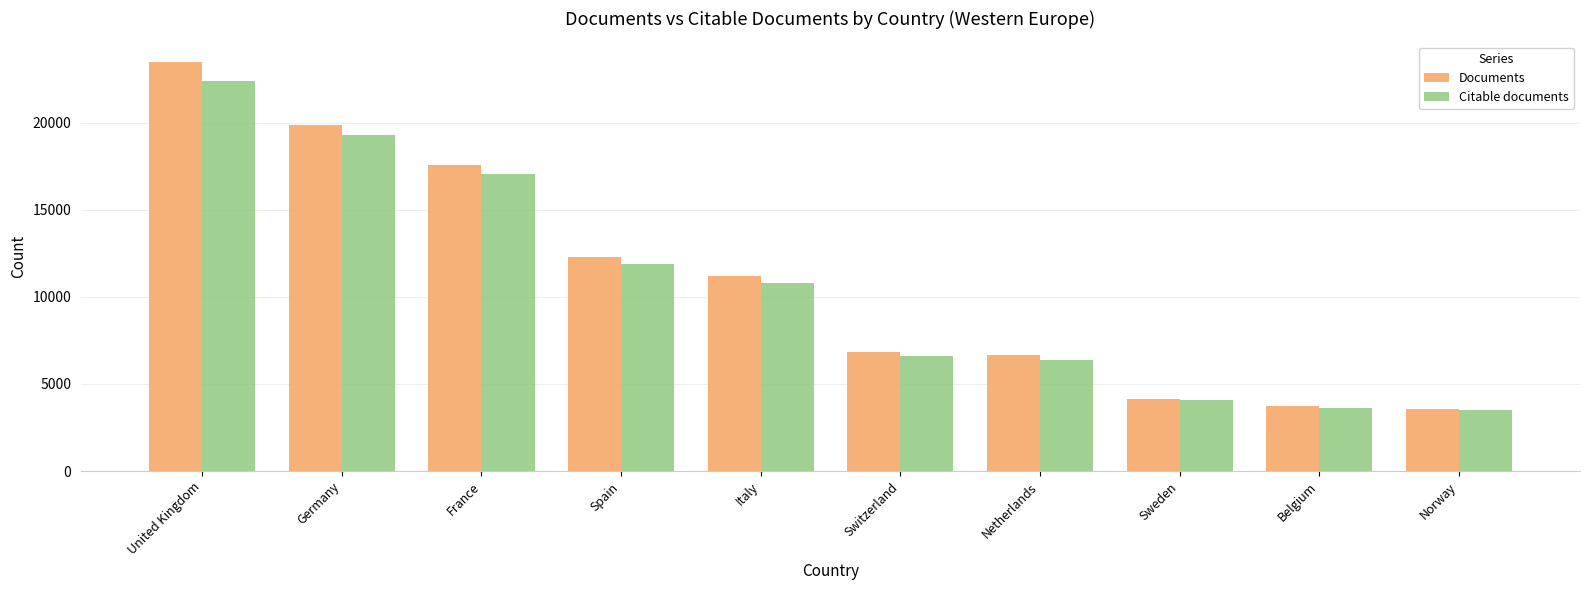

What are all the series names shown in the legend?

Documents, Citable documents